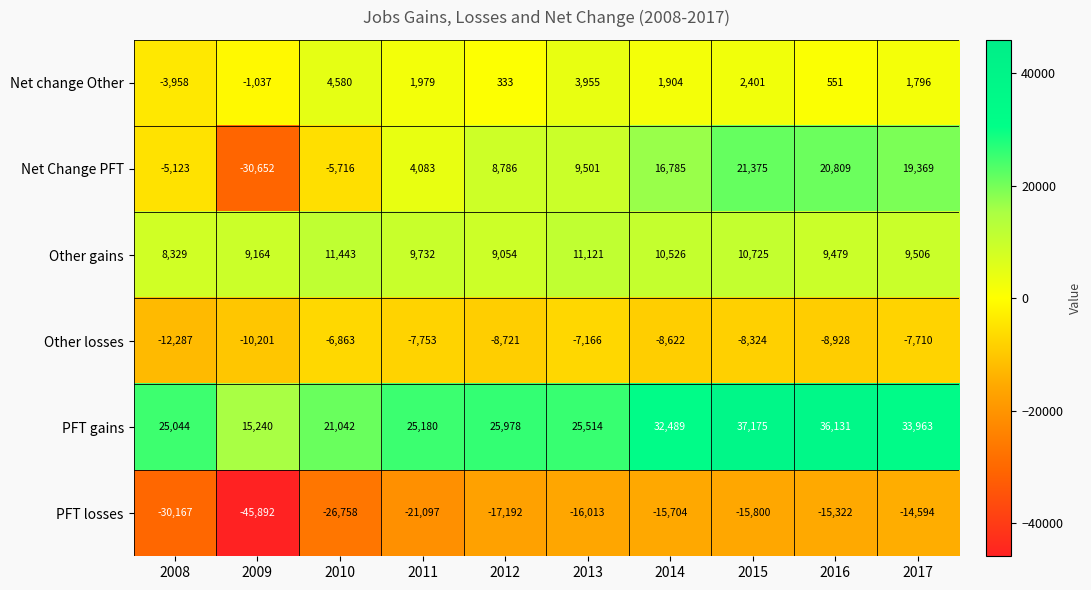

How many data points in PFT gains are less than 25978?

5